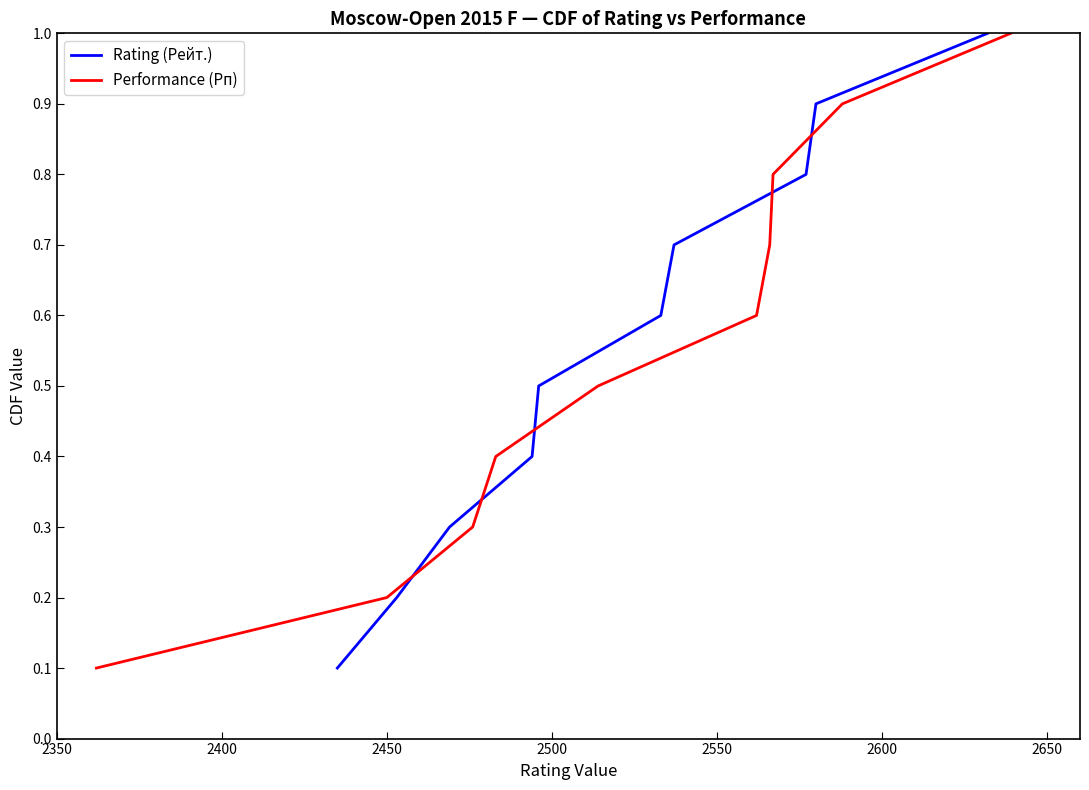

Which series has the largest total across all categories?

Rating (Рейт.)